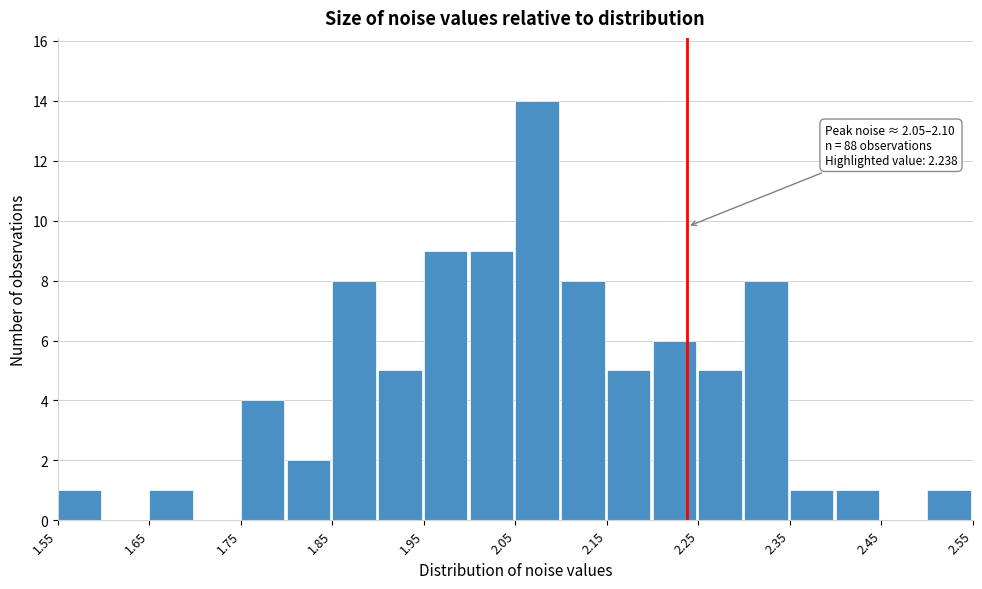

Over which range of the x-axis is the bar tallest?

2.05 to 2.10